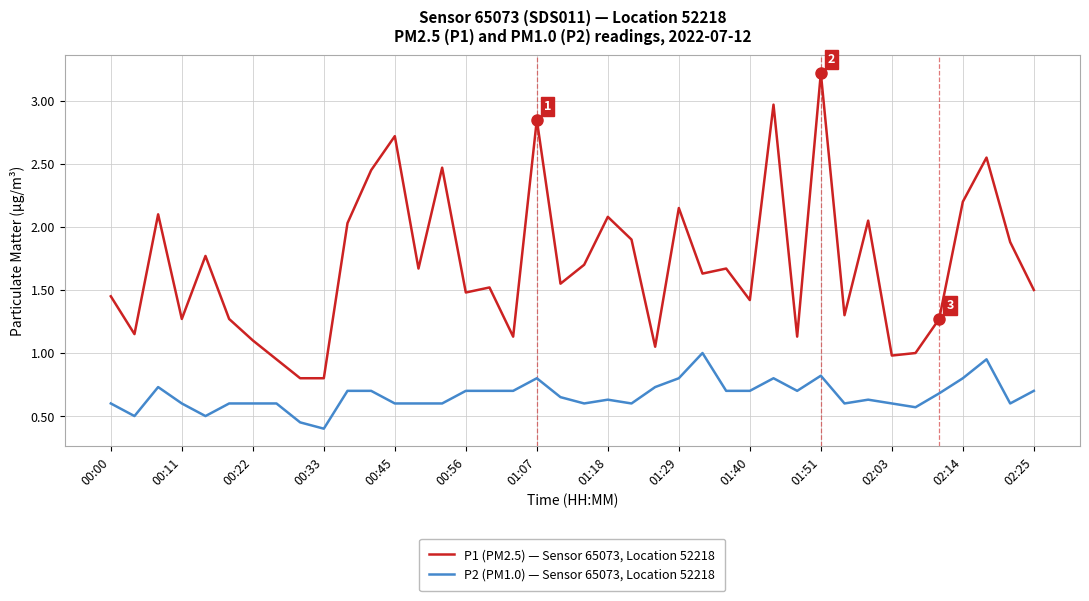

List the series in order of their overall mean, highest first.

P1 (PM2.5) — Sensor 65073, Location 52218, P2 (PM1.0) — Sensor 65073, Location 52218